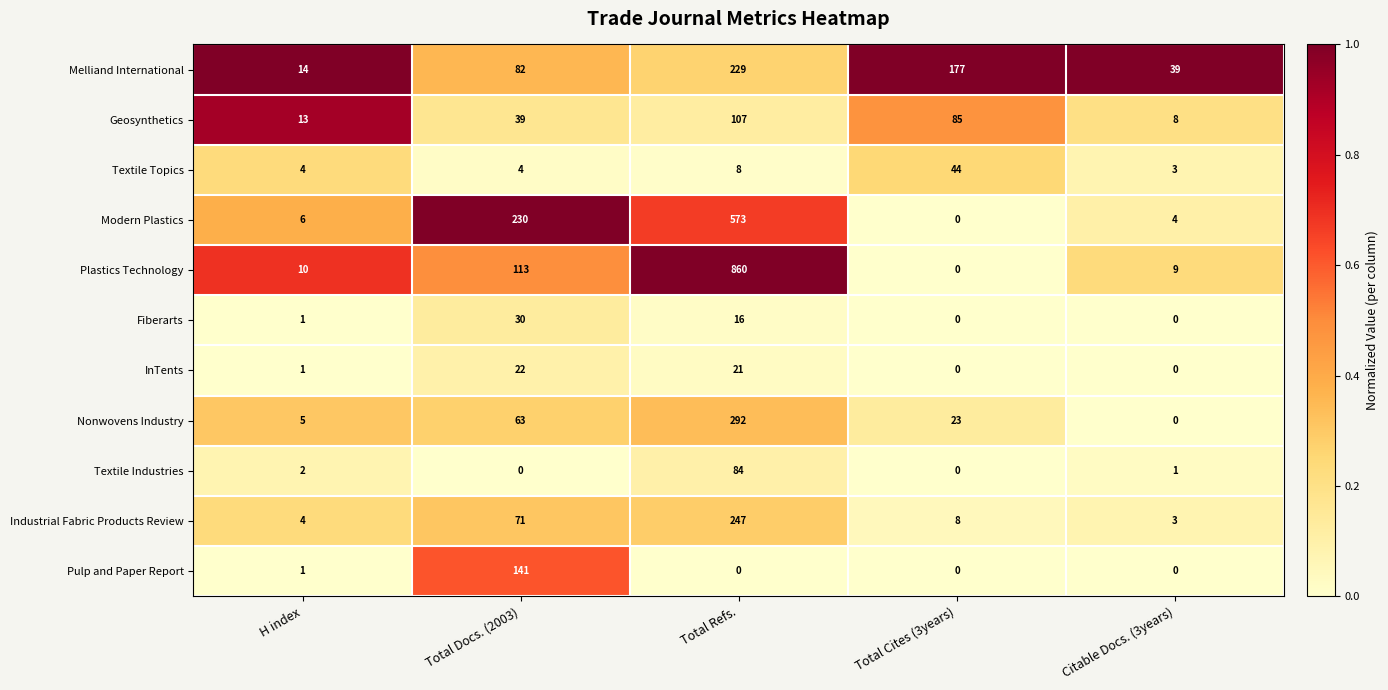

Which series has the largest range (max minus min)?

Plastics Technology